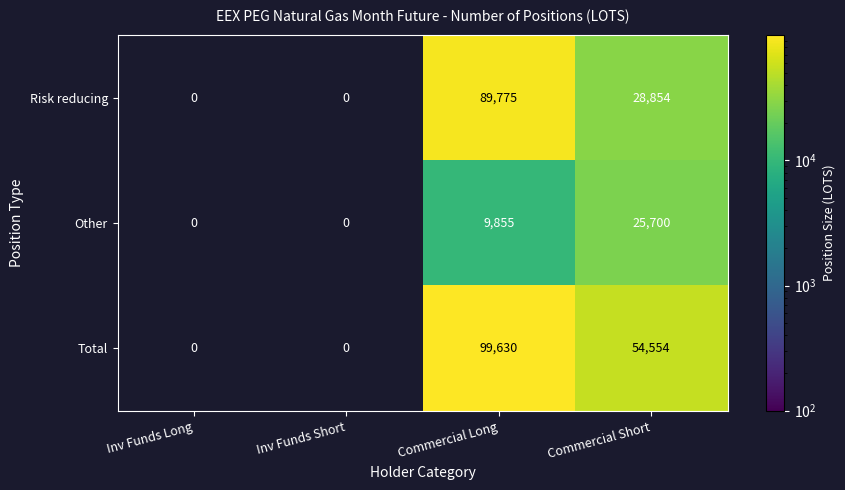

What is the difference between the highest and lowest values at Commercial Long?

89775